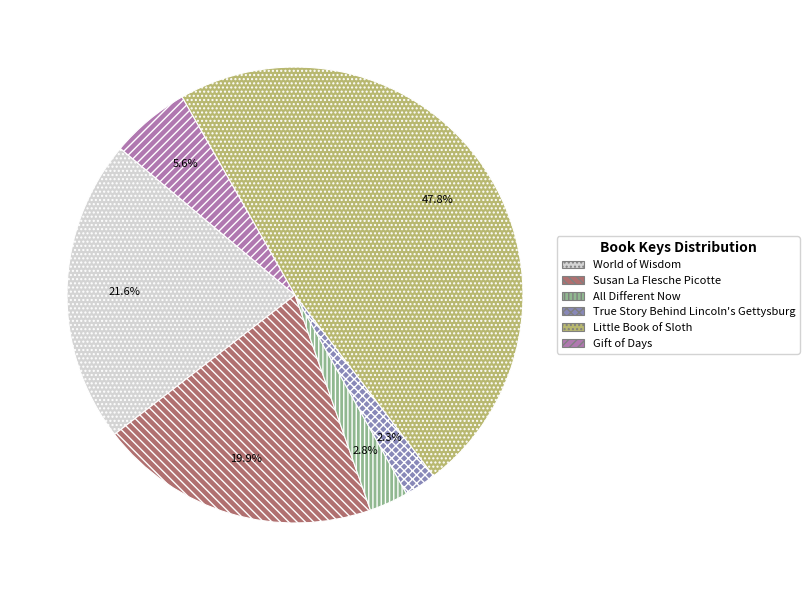

Which category has the biggest portion of the pie?

Little Book of Sloth